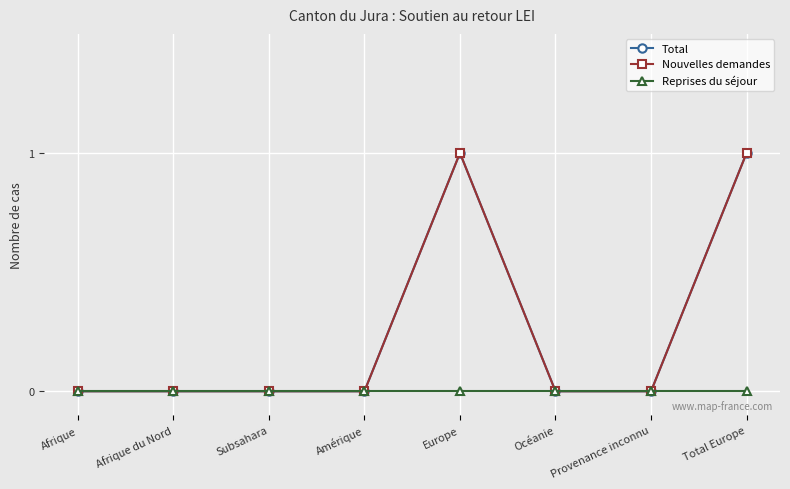

True or false: Total and Nouvelles demandes intersect in this chart.

False